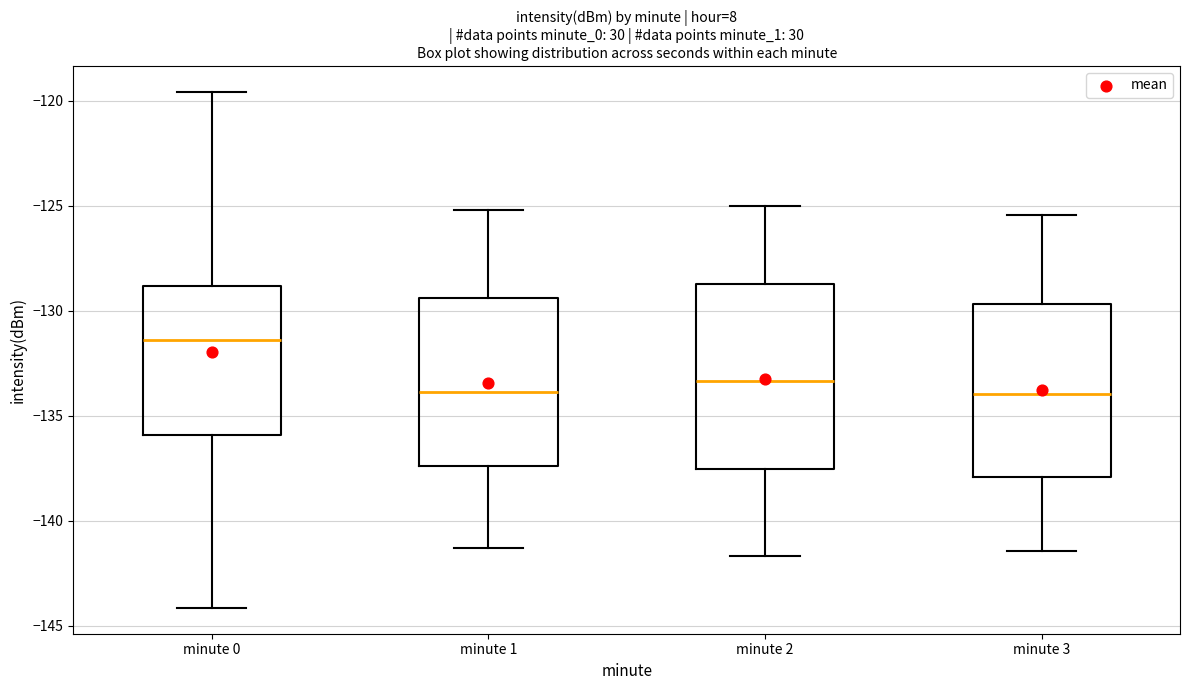

Which box's median line is the highest?

minute 0